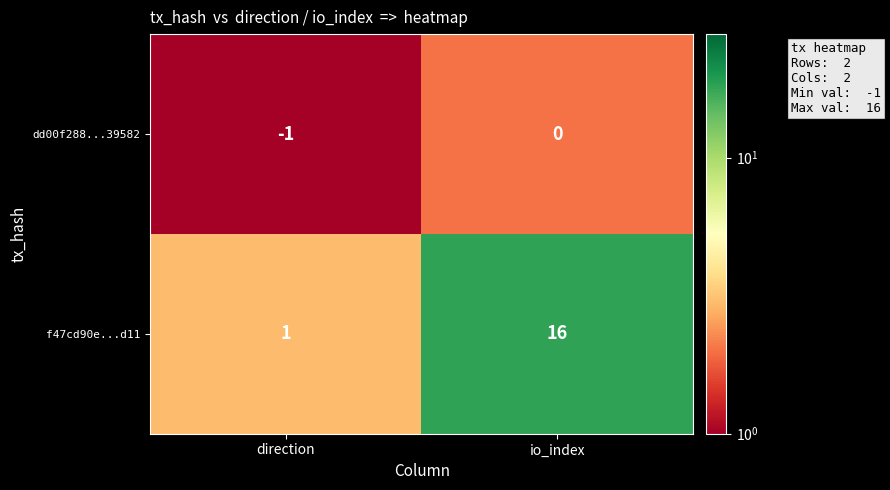

At how many categories does at least one series exceed 3?

1